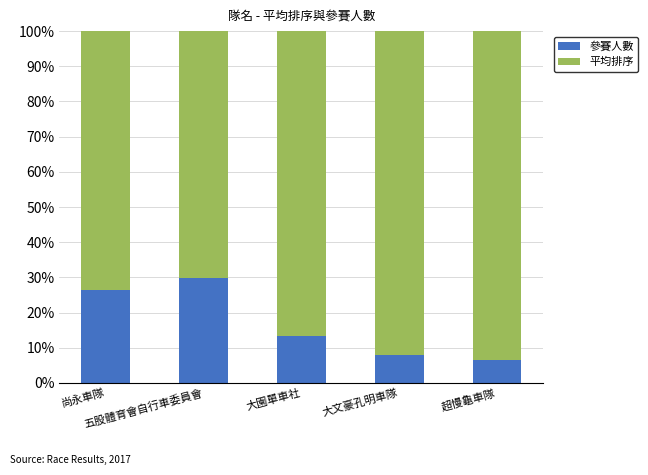

What is the minimum value for 參賽人數?

6.5